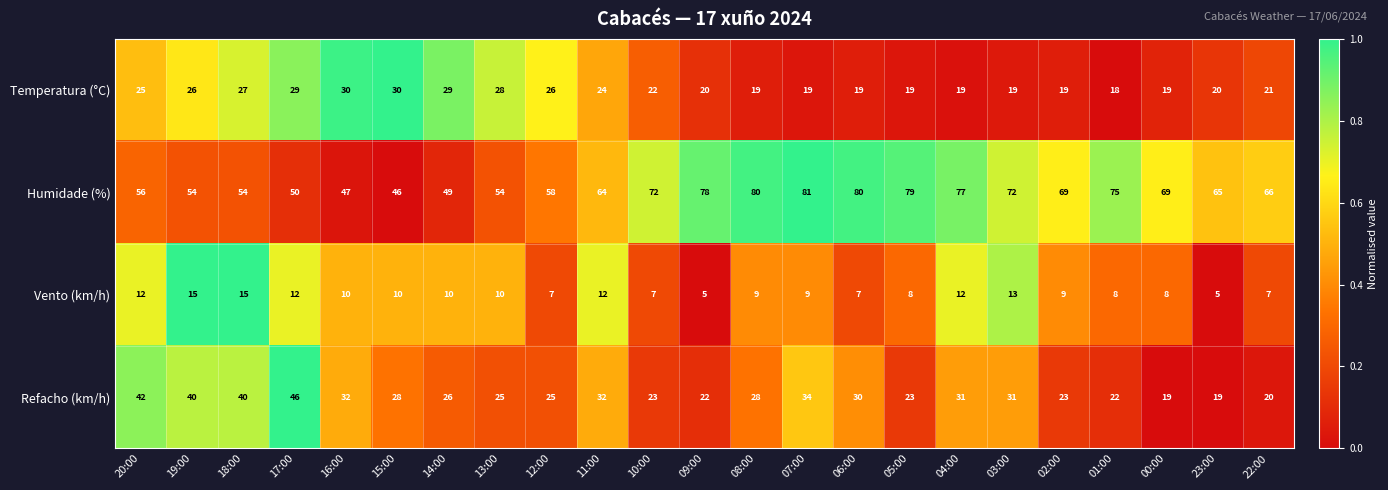

How many data points does each series have?

23